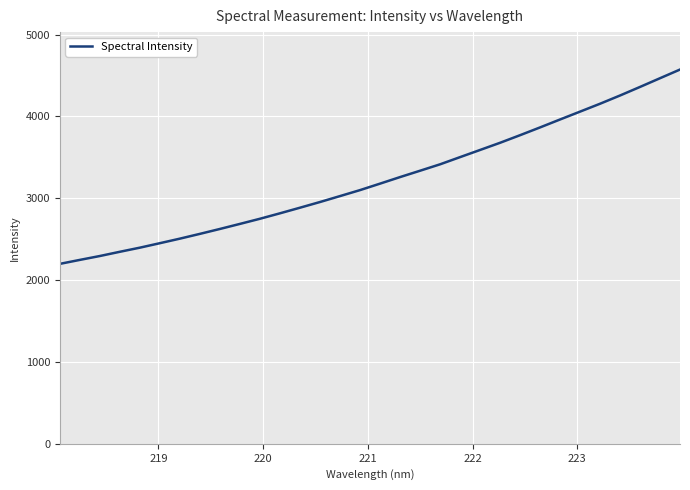

What is the difference between the maximum and minimum values?

2374.8